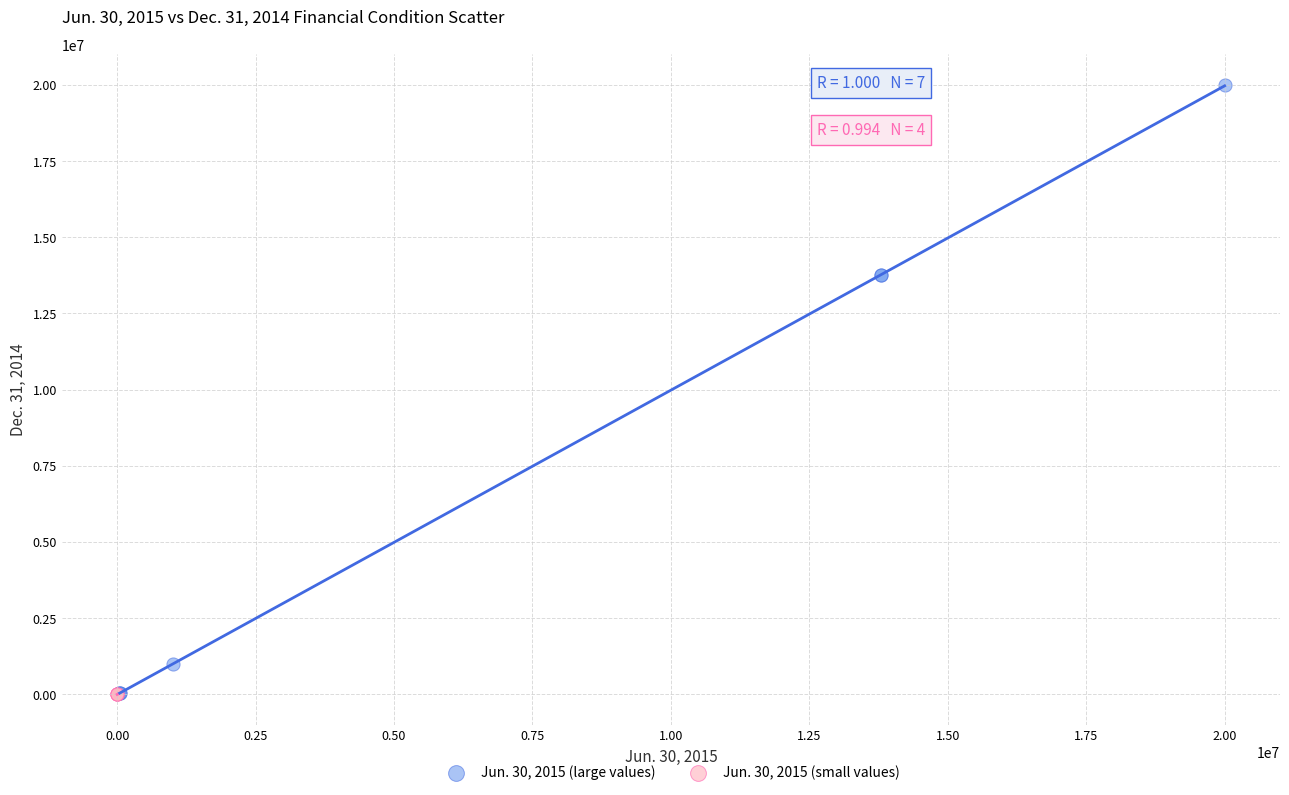

What are all the series names shown in the legend?

Jun. 30, 2015 (large values), Jun. 30, 2015 (small values)